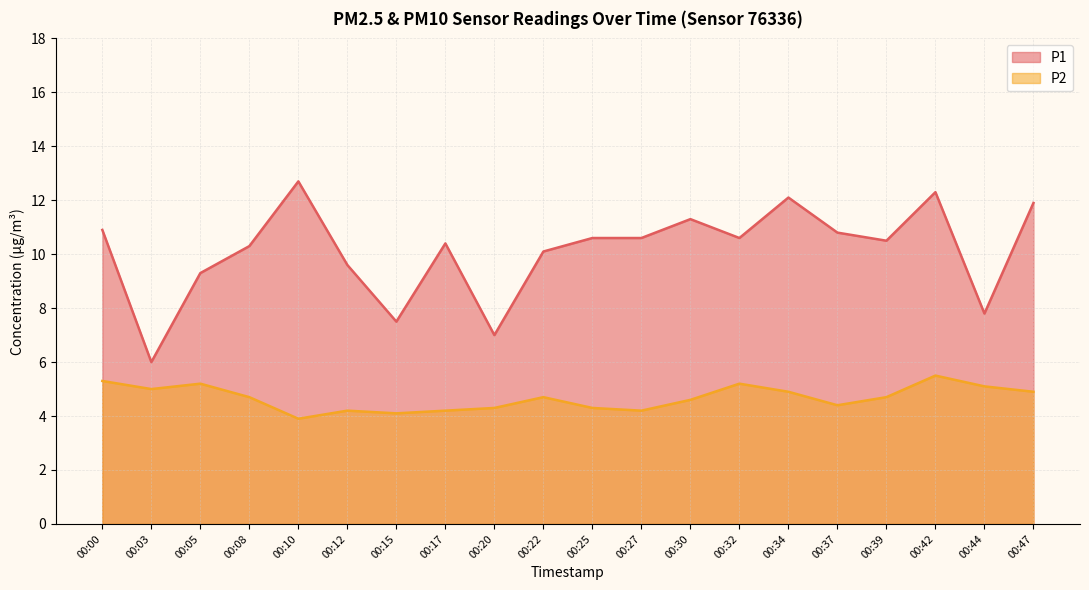

Reading left to right, what are all the values shown in this chart?

P1: 10.9	6.0	9.3	10.3	12.7	9.6	7.5	10.4	7.0	10.1	10.6	10.6	11.3	10.6	12.1	10.8	10.5	12.3	7.8	11.9
P2: 5.3	5.0	5.2	4.7	3.9	4.2	4.1	4.2	4.3	4.7	4.3	4.2	4.6	5.2	4.9	4.4	4.7	5.5	5.1	4.9